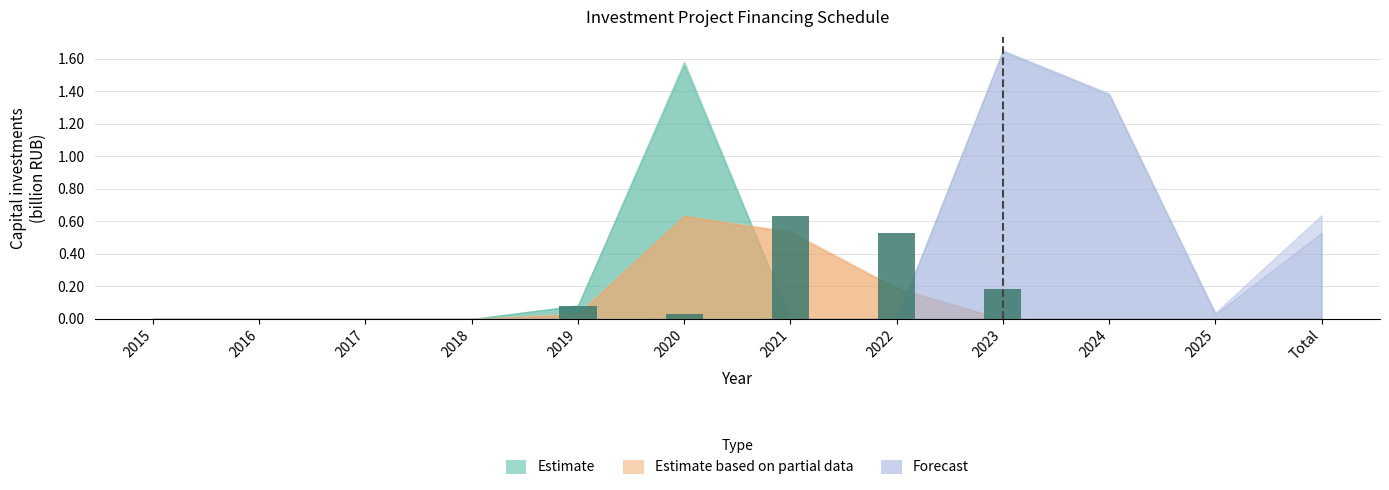

Which label corresponds to the smallest value in the chart?

2020